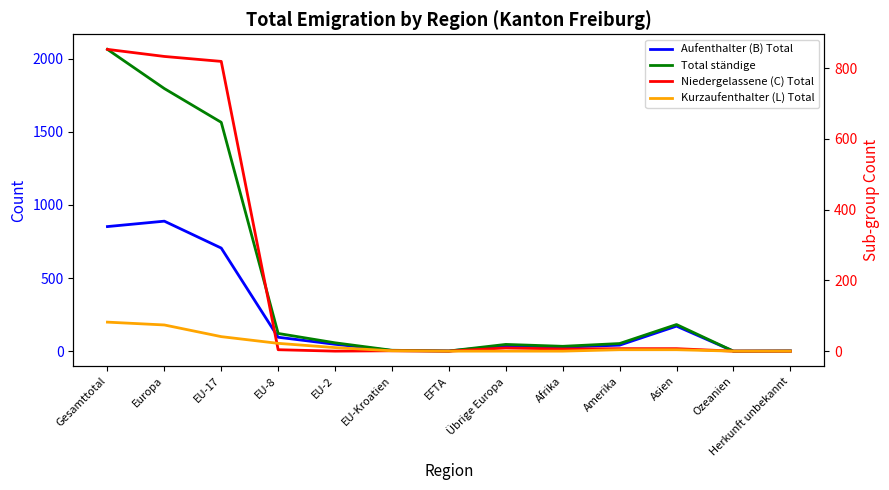

Reading right to left, transcribe all the data shown in this chart.

Aufenthalter (B) Total: Herkunft unbekannt=1	Ozeanien=0	Asien=171	Amerika=41	Afrika=27	Übrige Europa=37	EFTA=1	EU-Kroatien=4	EU-2=47	EU-8=95	EU-17=705	Europa=889	Gesamttotal=852
Total ständige: Herkunft unbekannt=1	Ozeanien=0	Asien=182	Amerika=52	Afrika=33	Übrige Europa=46	EFTA=1	EU-Kroatien=6	EU-2=57	EU-8=121	EU-17=1565	Europa=1796	Gesamttotal=2064
Niedergelassene (C) Total: Herkunft unbekannt=0	Ozeanien=0	Asien=7	Amerika=7	Afrika=6	Übrige Europa=9	EFTA=0	EU-Kroatien=1	EU-2=0	EU-8=4	EU-17=819	Europa=833	Gesamttotal=853
Kurzaufenthalter (L) Total: Herkunft unbekannt=0	Ozeanien=0	Asien=4	Amerika=4	Afrika=0	Übrige Europa=0	EFTA=0	EU-Kroatien=1	EU-2=10	EU-8=22	EU-17=41	Europa=74	Gesamttotal=82